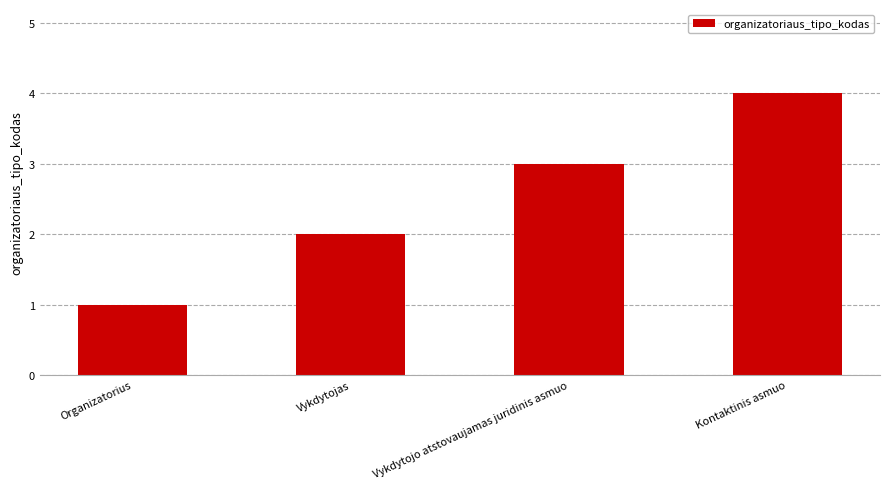

What is the smallest value displayed?

1